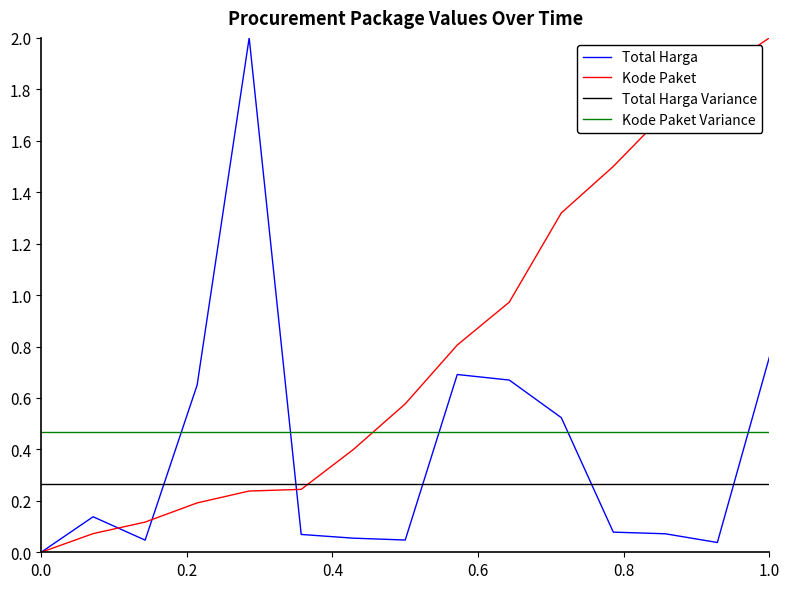

What are all the series names shown in the legend?

Total Harga, Kode Paket, Total Harga Variance, Kode Paket Variance